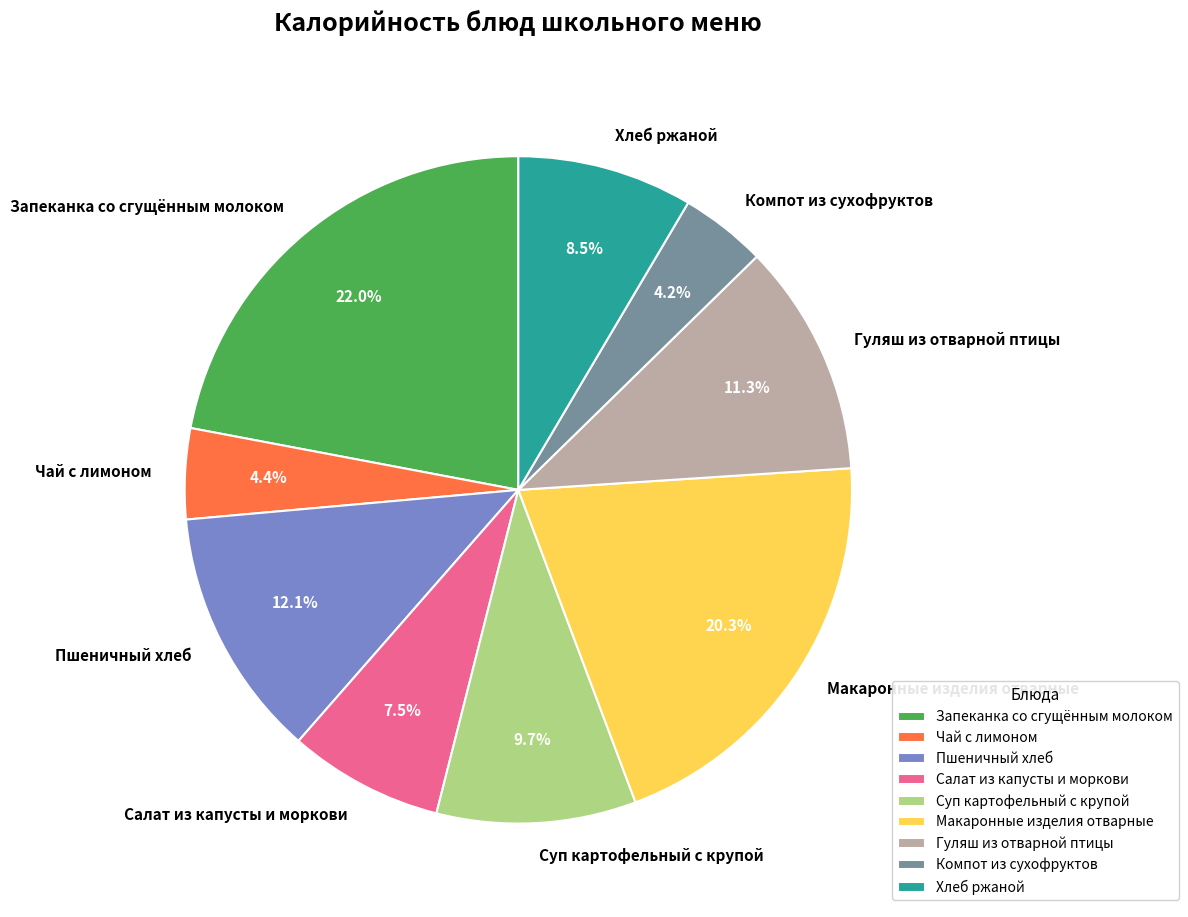

Which category has the biggest portion of the pie?

Запеканка со сгущённым молоком